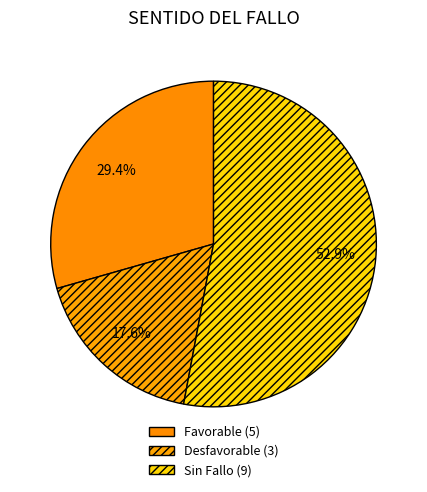

Between Favorable and Desfavorable, which is larger?

Favorable